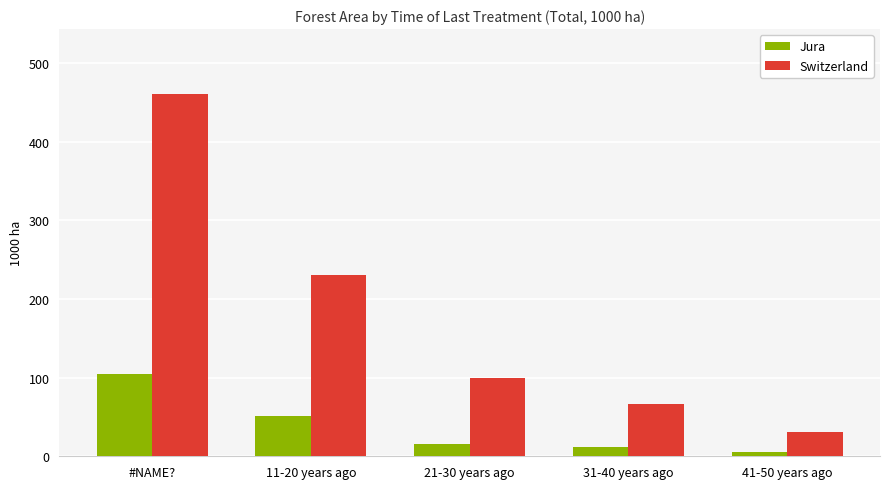

Which series has the largest range (max minus min)?

Switzerland